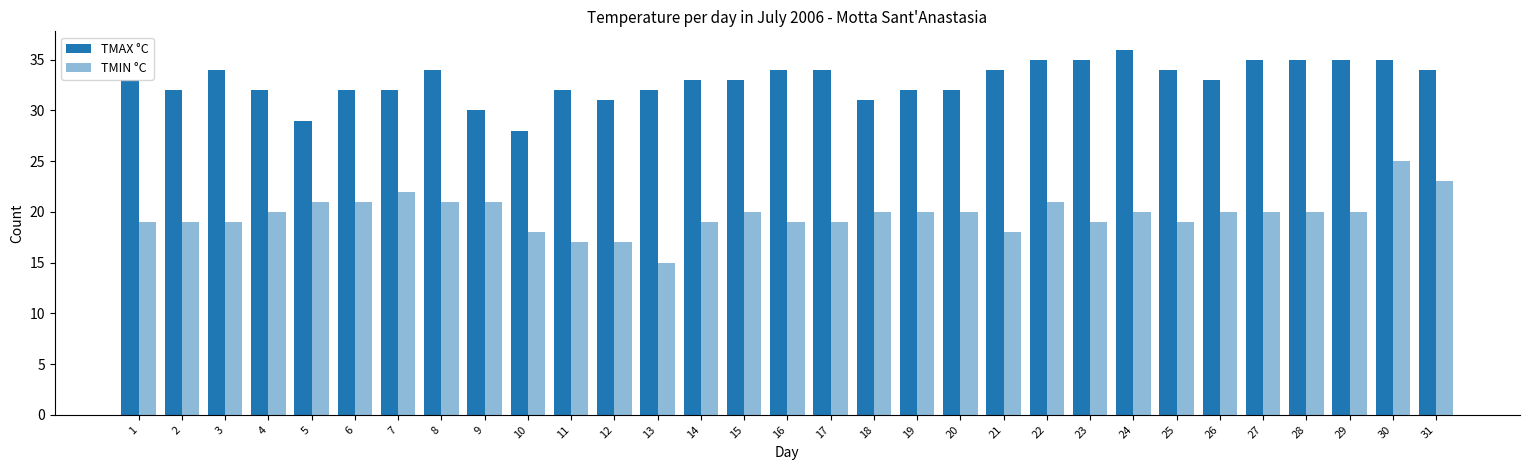

How many bars are there in each group?

2